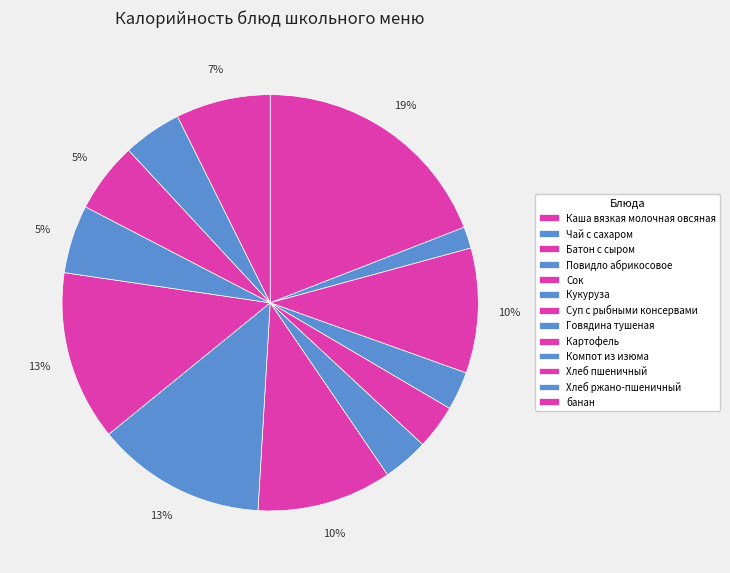

How many slices are in this pie chart?

13